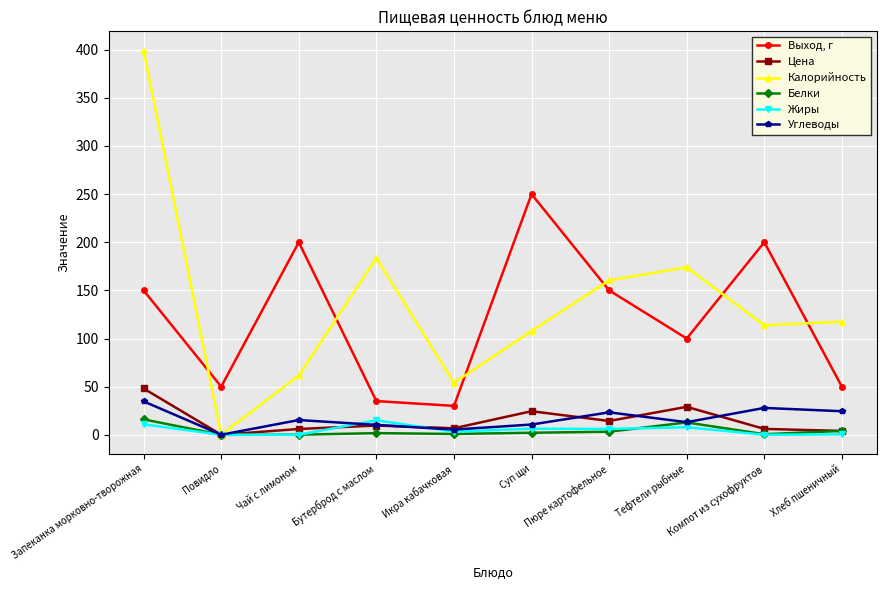

What is the difference between the highest and lowest values at Бутерброд с маслом?

181.9